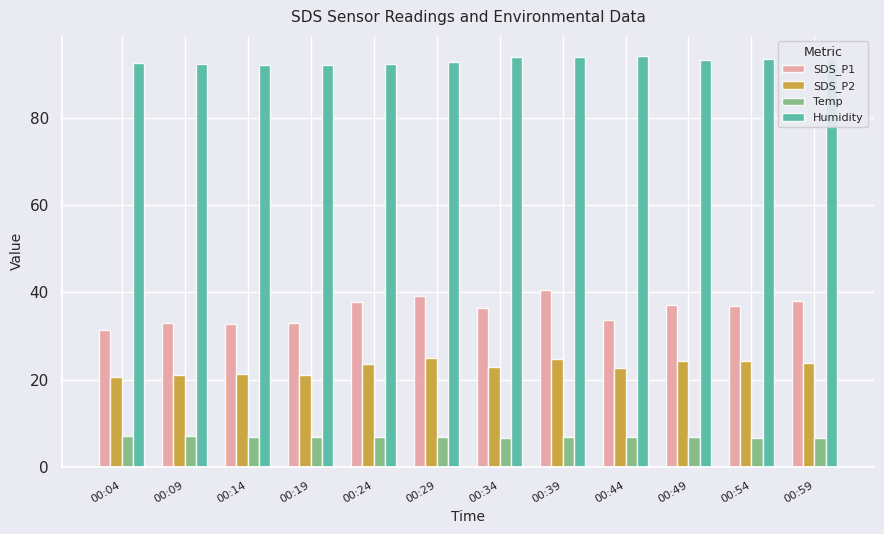

What is the sum of the Humidity values at 00:44 and 00:14?

186.4